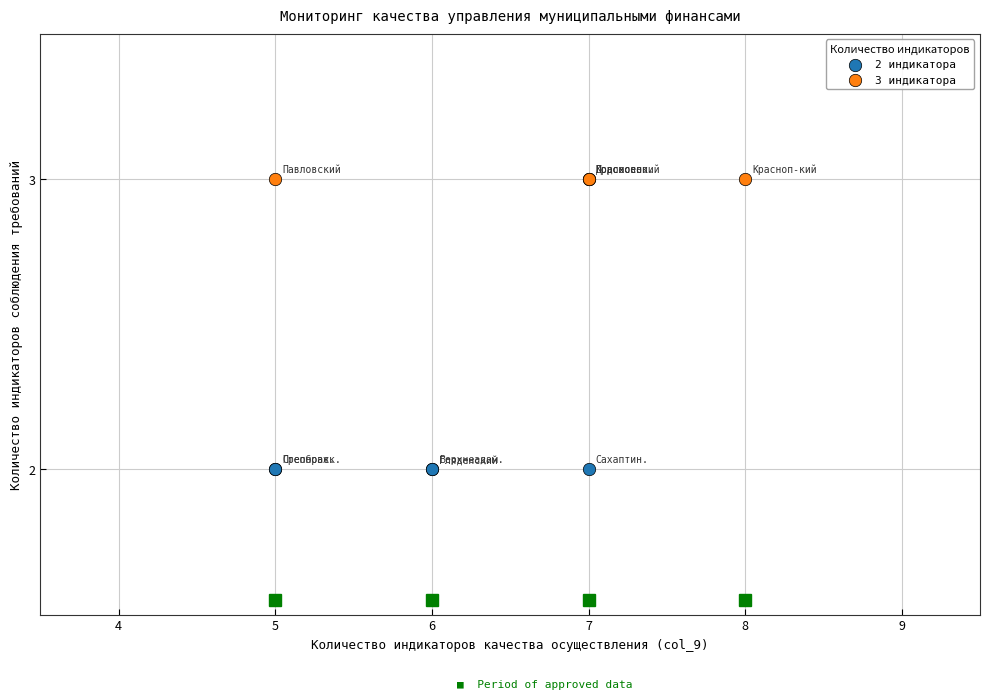

Which series reaches the minimum Y coordinate?

2 индикатора